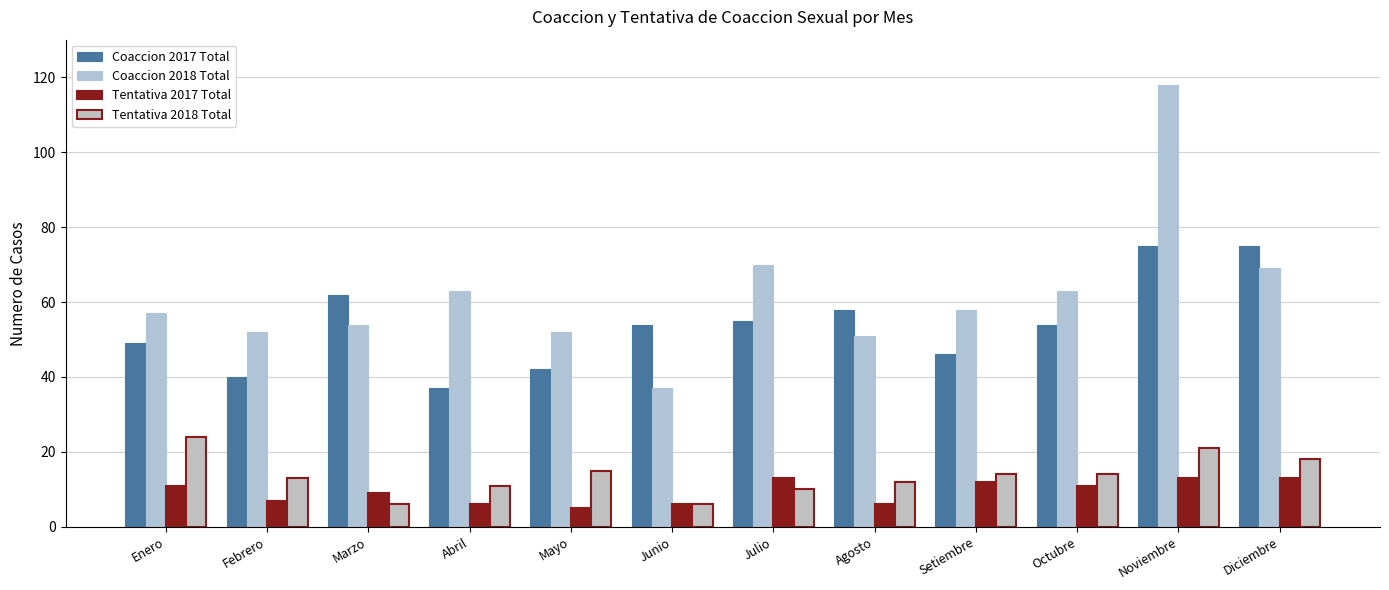

Which series has the largest total across all categories?

Coaccion 2018 Total